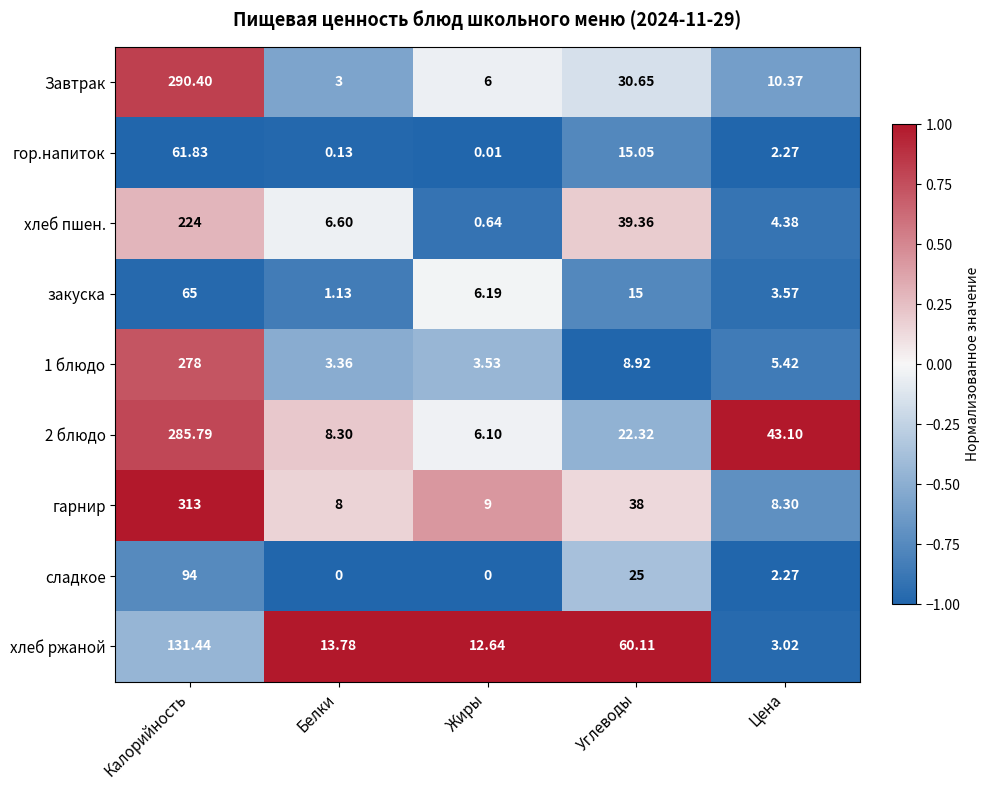

Where does the 1 блюдо series first go above 5?

Калорийность